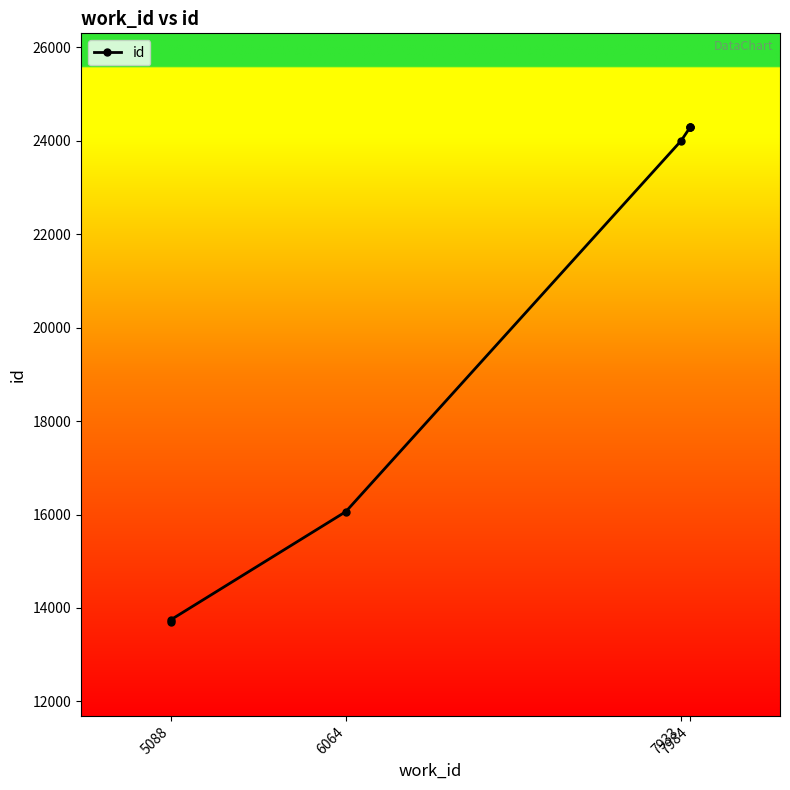

Which category has the lowest value across all series?

5088